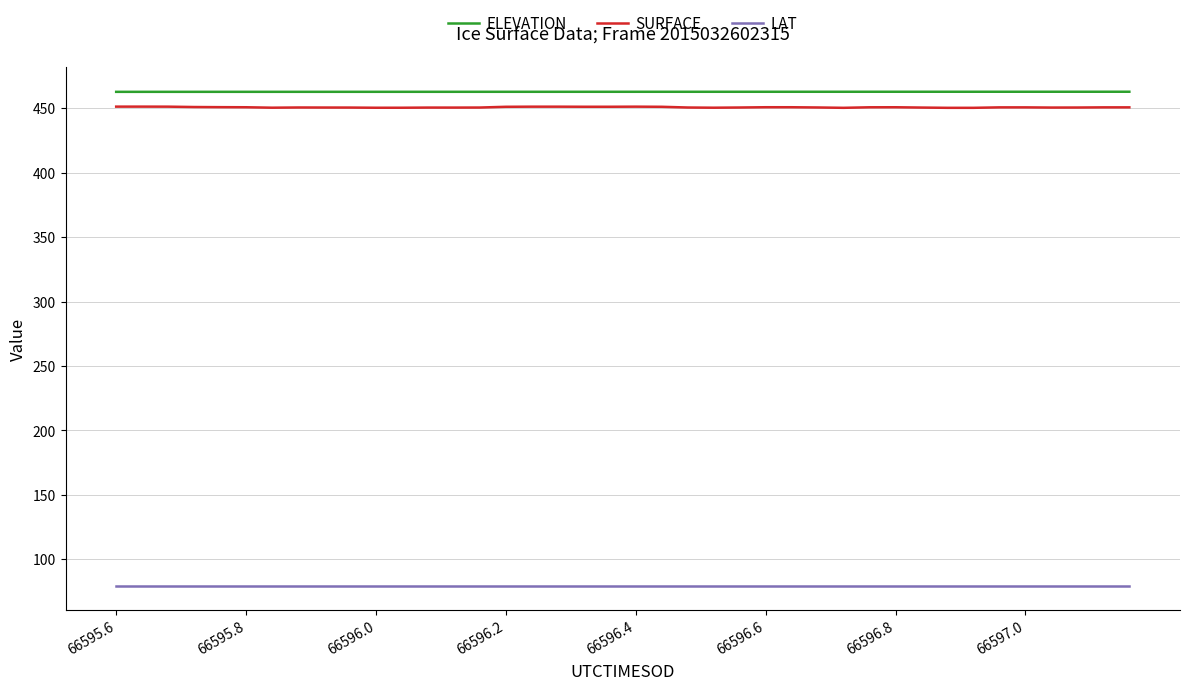

Which series has the widest spread of values?

SURFACE